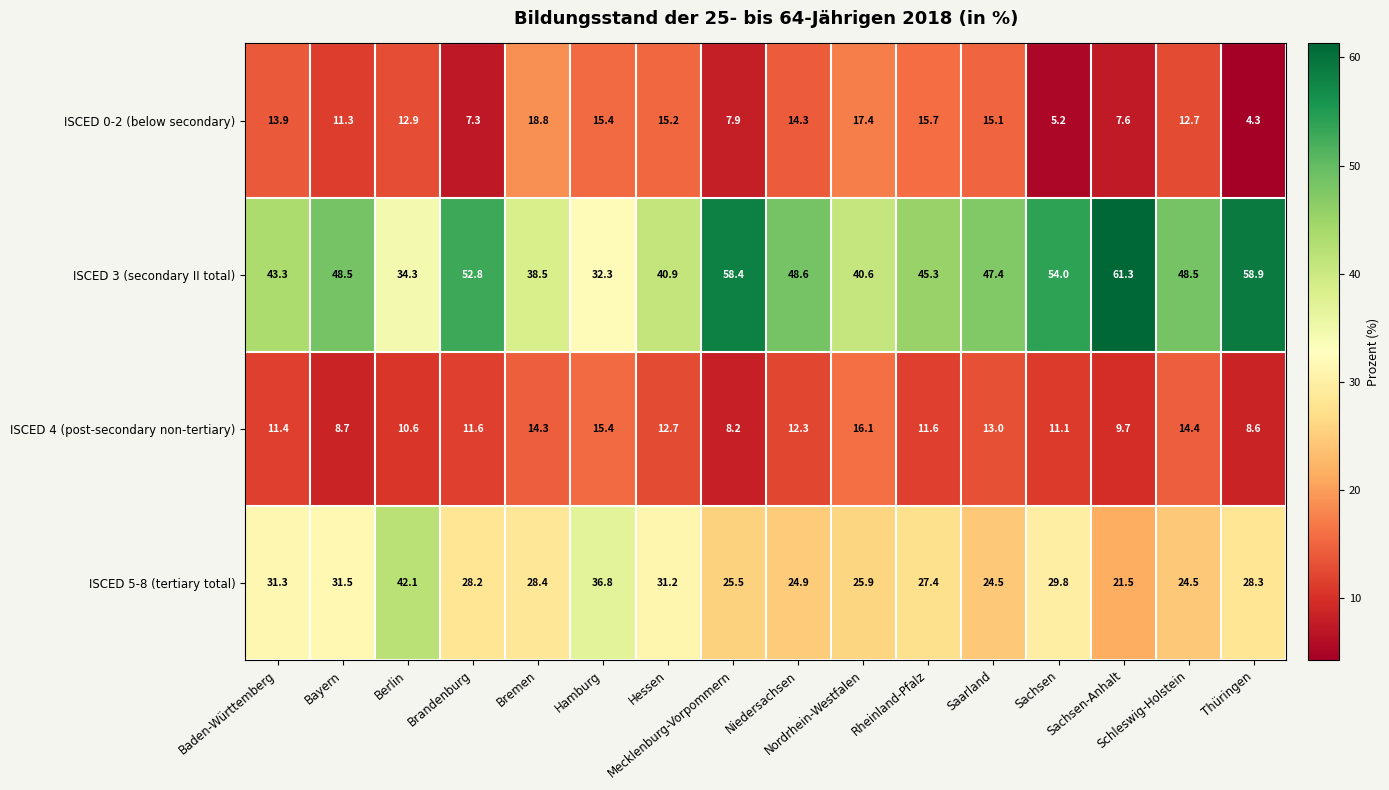

What is the greatest value displayed?

61.3